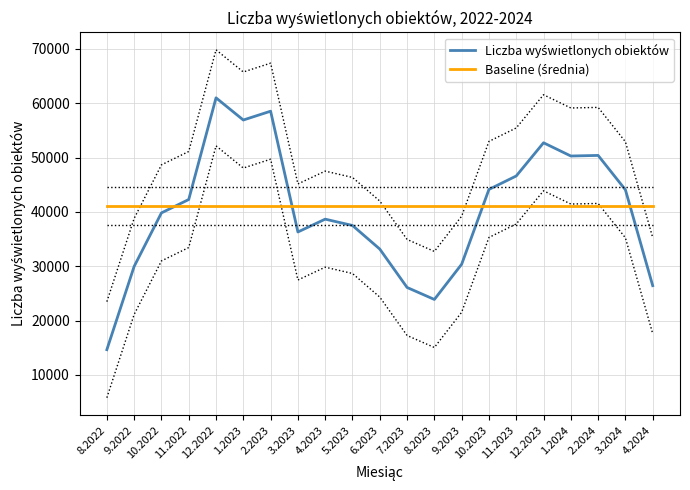

What is the spread (max minus min) of values at 8.2022?

26435.1